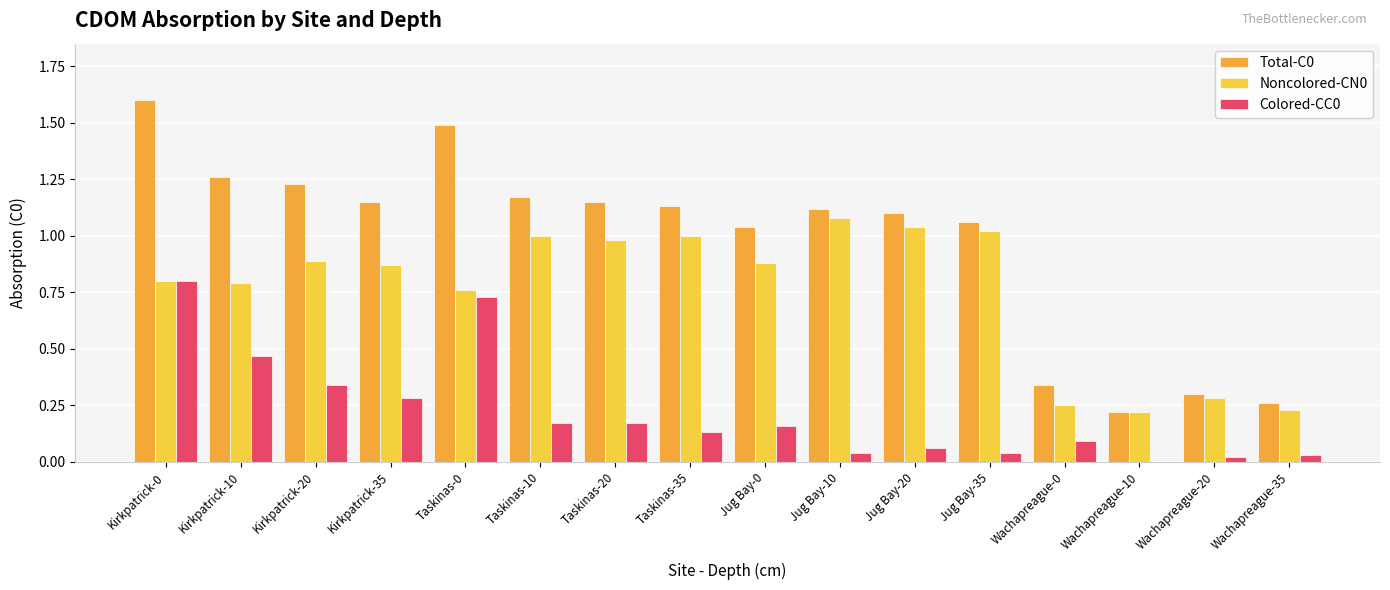

The value of Colored-CC0 at Jug Bay-20 is 0.0. True or false?

False